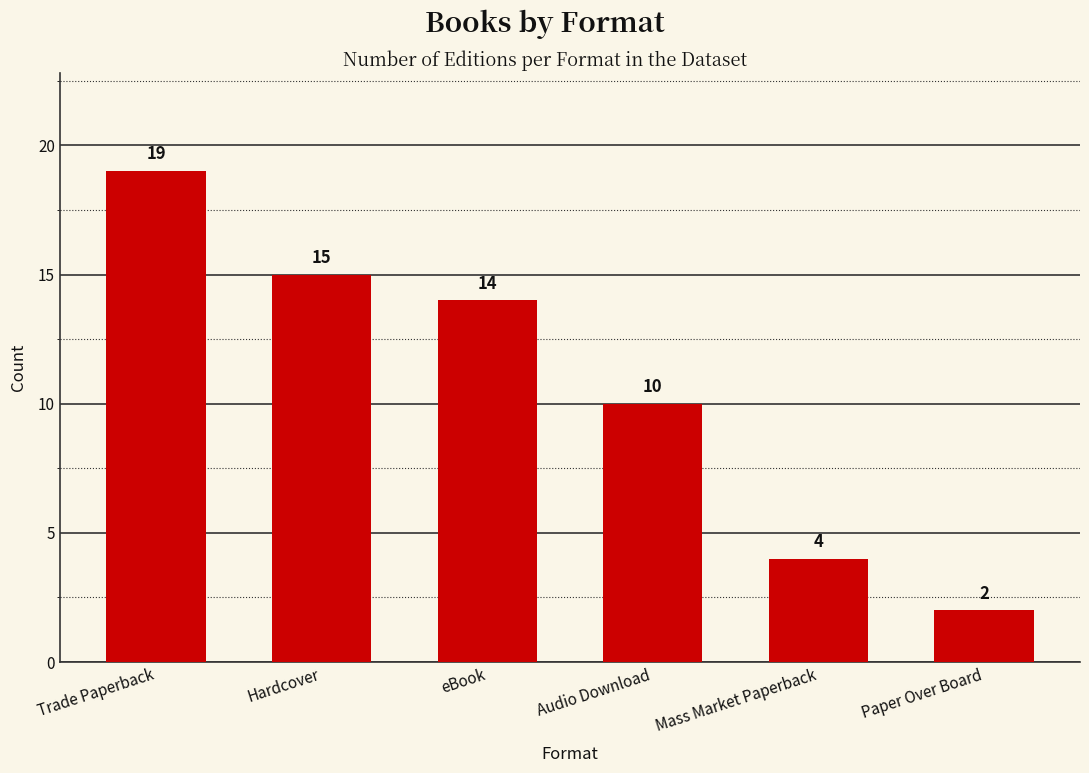

At which label is the value closest to 10?

Audio Download